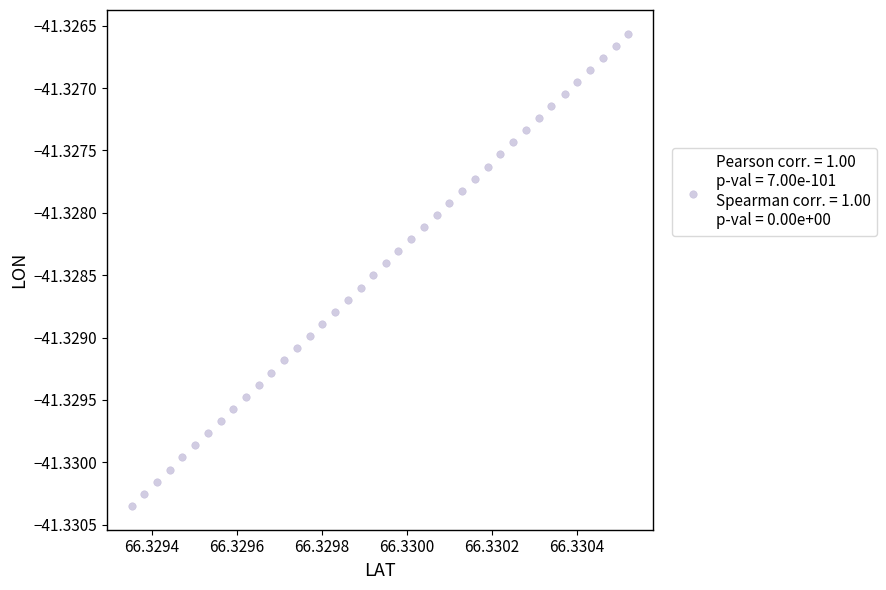

Count the number of points in this scatter plot.

40